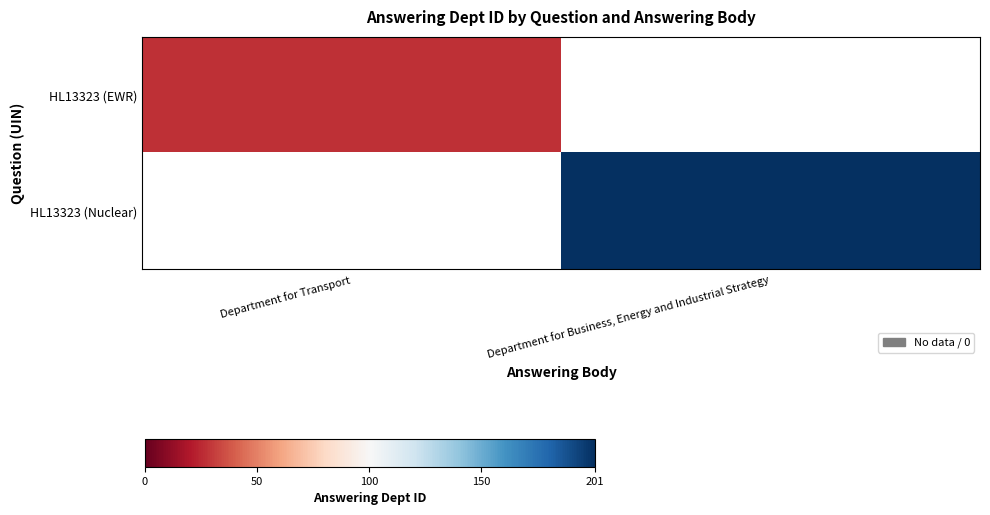

What is the greatest value displayed?

201.0